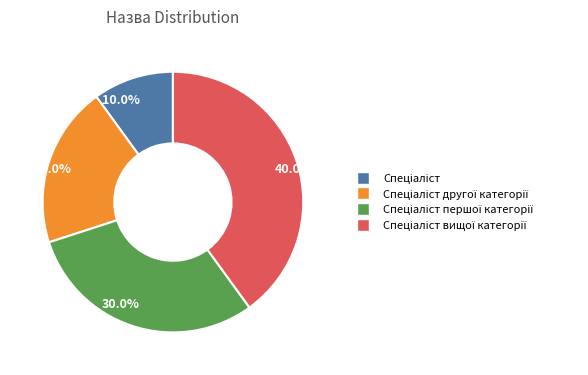

Is there a majority slice in this chart?

No